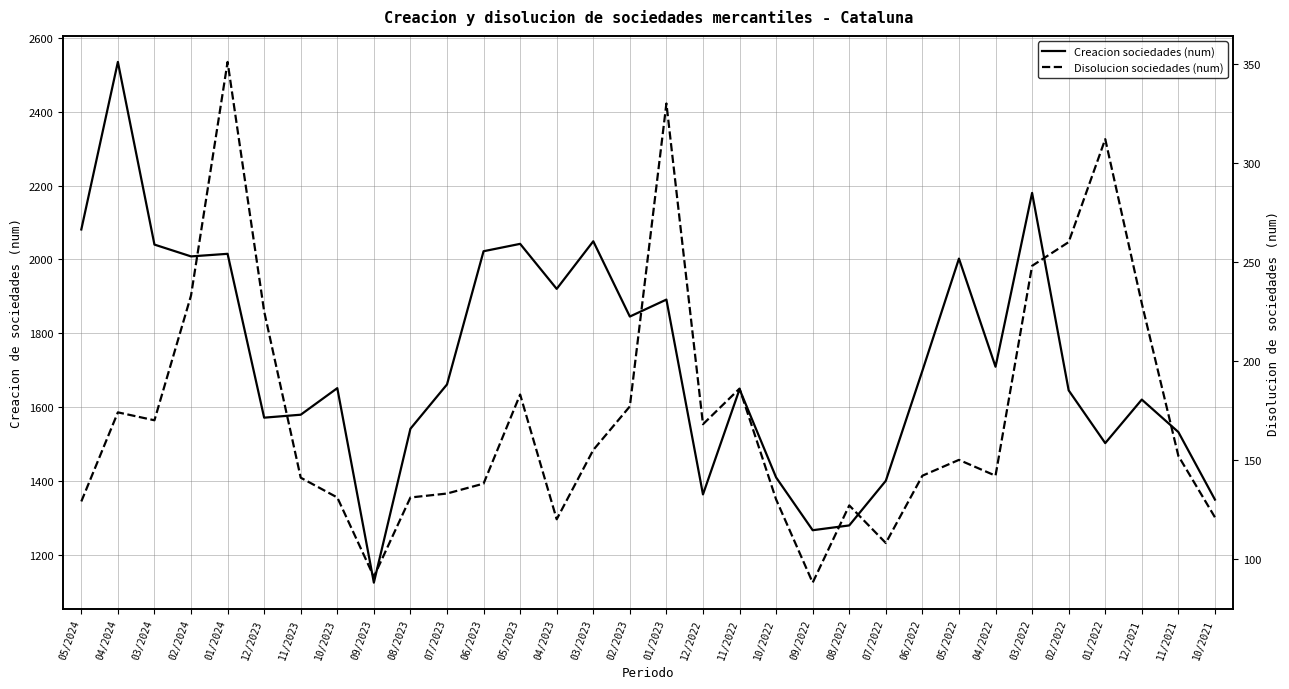

In Creacion de sociedades mercantiles (num), how many points are higher than both neighbors (excluding endpoints)?

10